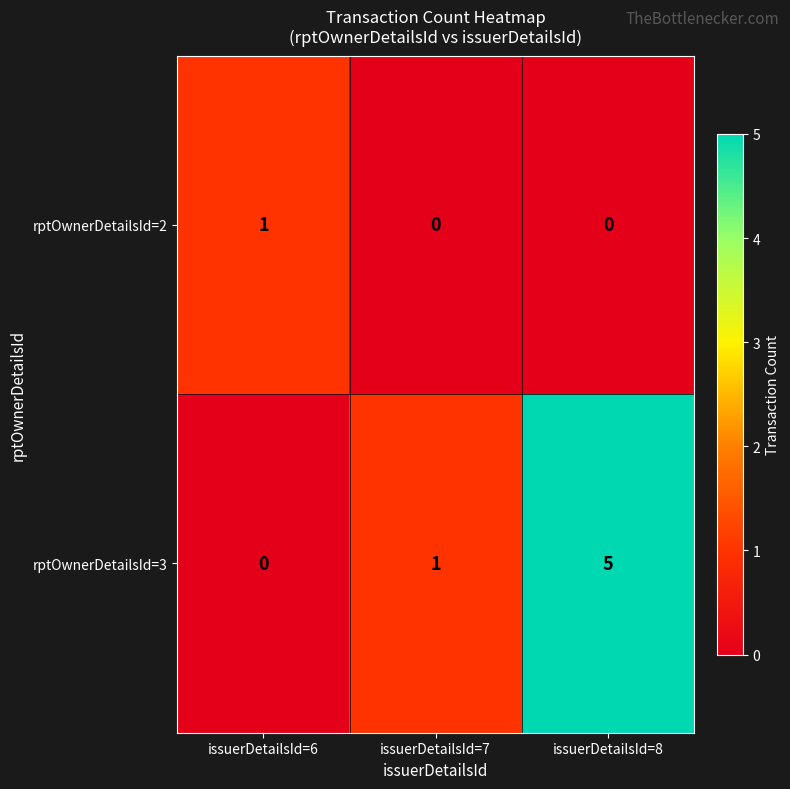

At how many categories does at least one series exceed 2?

1